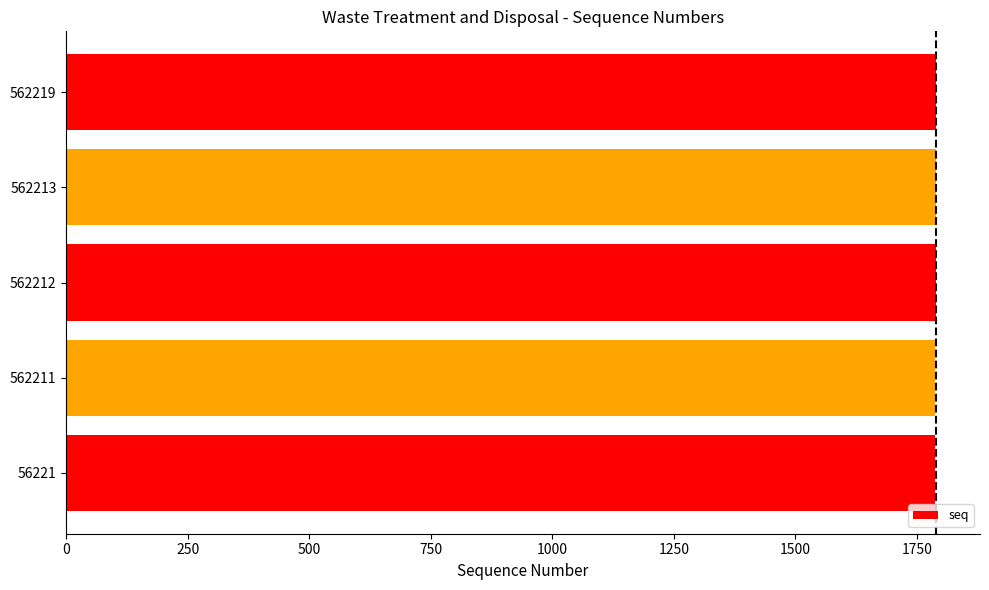

What is the greatest value displayed?

1790